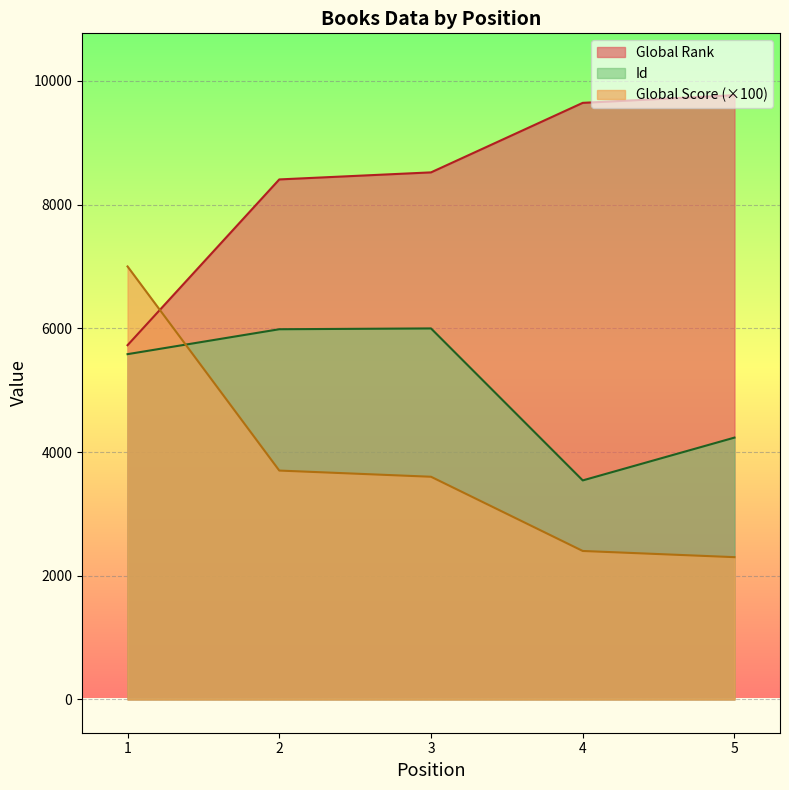

List the series in order of their overall mean, highest first.

Global Rank, Id, Global Score (×100)